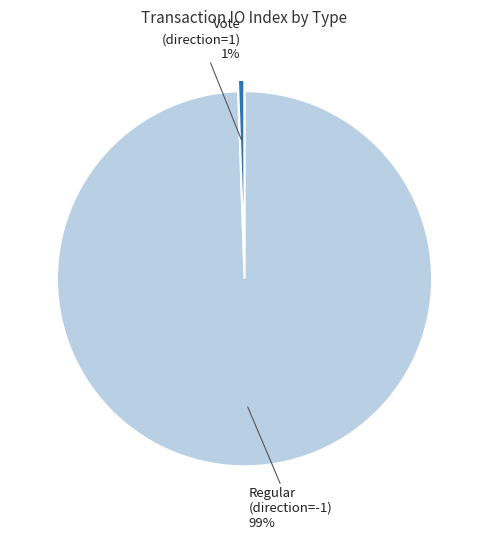

Rank the categories by value from lowest to highest.

Vote (direction=1), Regular (direction=-1)